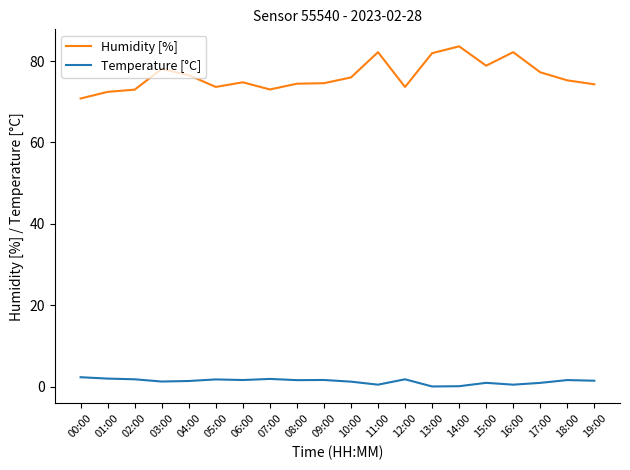

True or false: Humidity [%] has more than 1 interior local peaks.

True